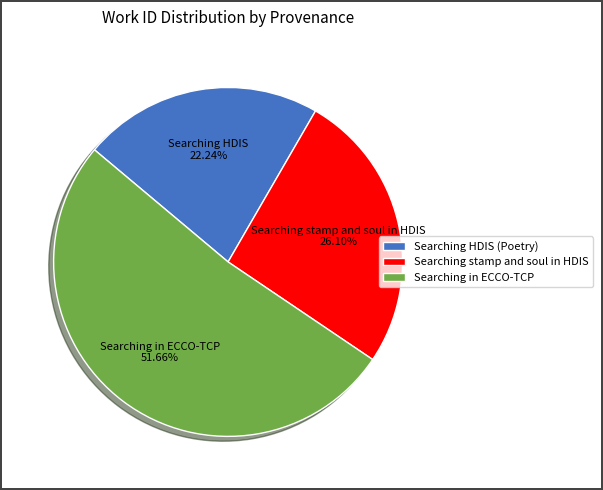

Which slice is the smallest?

Searching HDIS (Poetry)